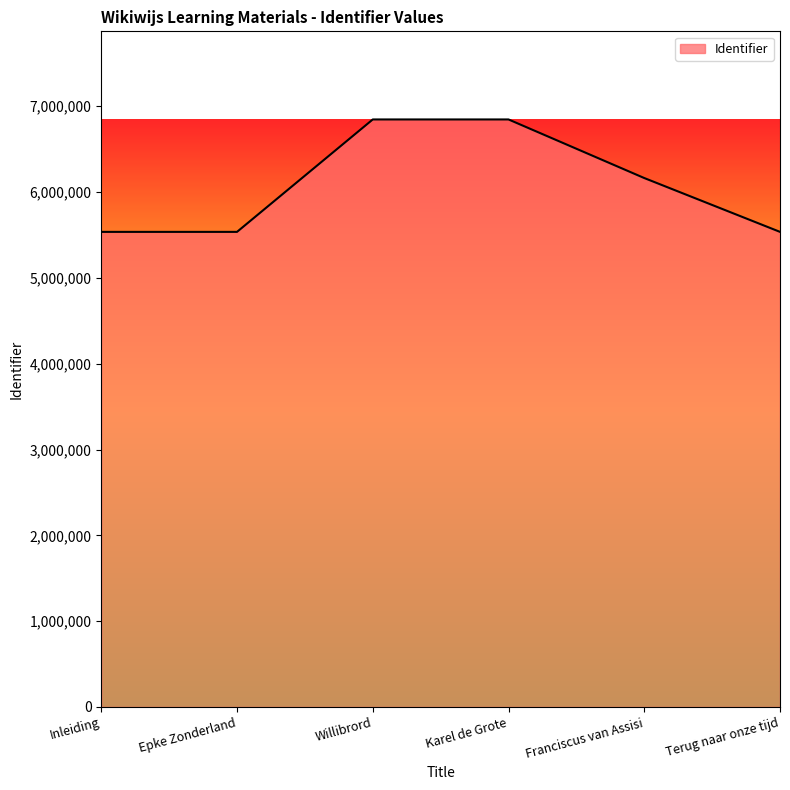

Does the chart display data point markers on the line(s)?

No